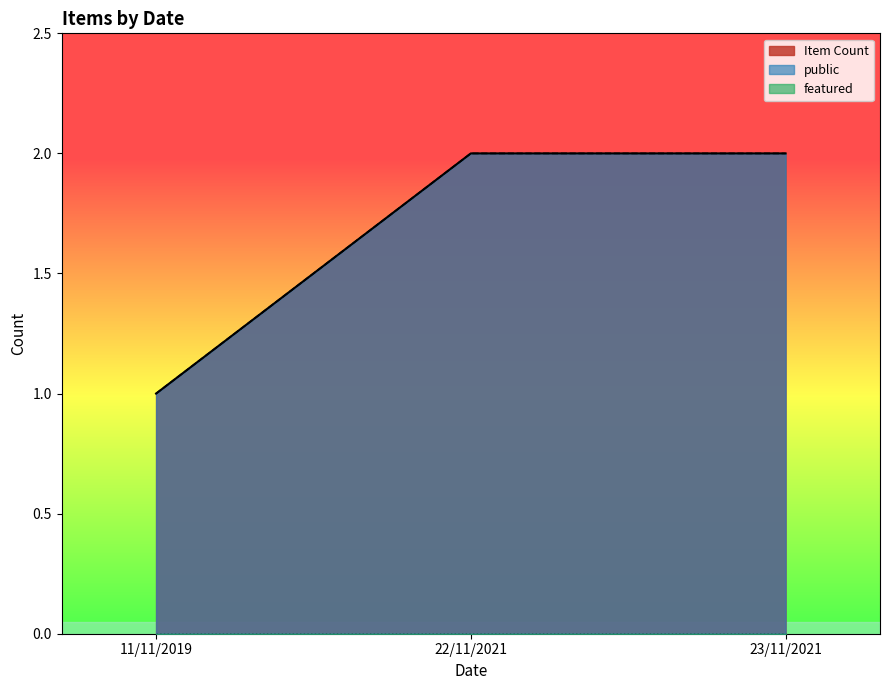

What is the sum of all public values?

5